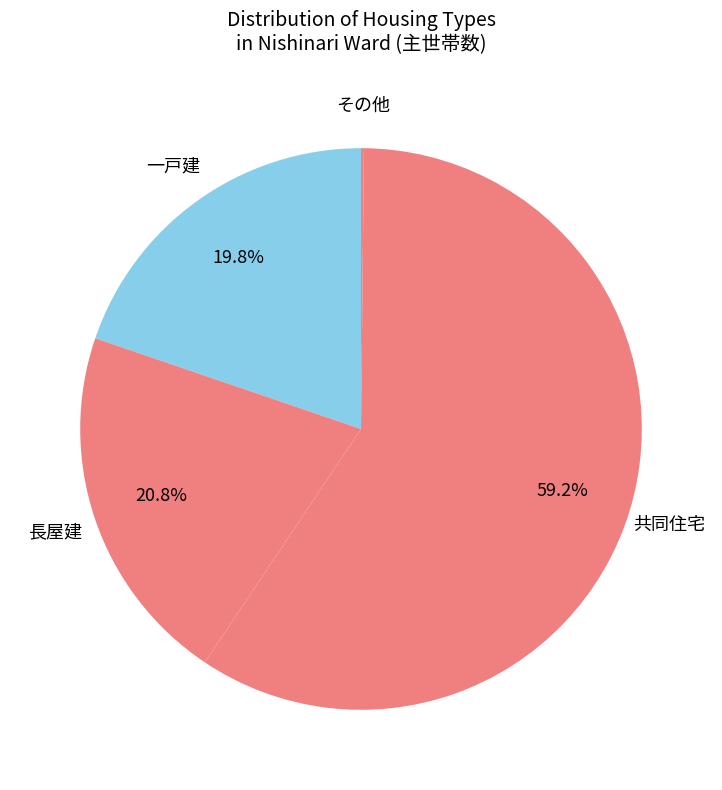

Combined, do 共同住宅 and 長屋建 account for over 50%?

Yes